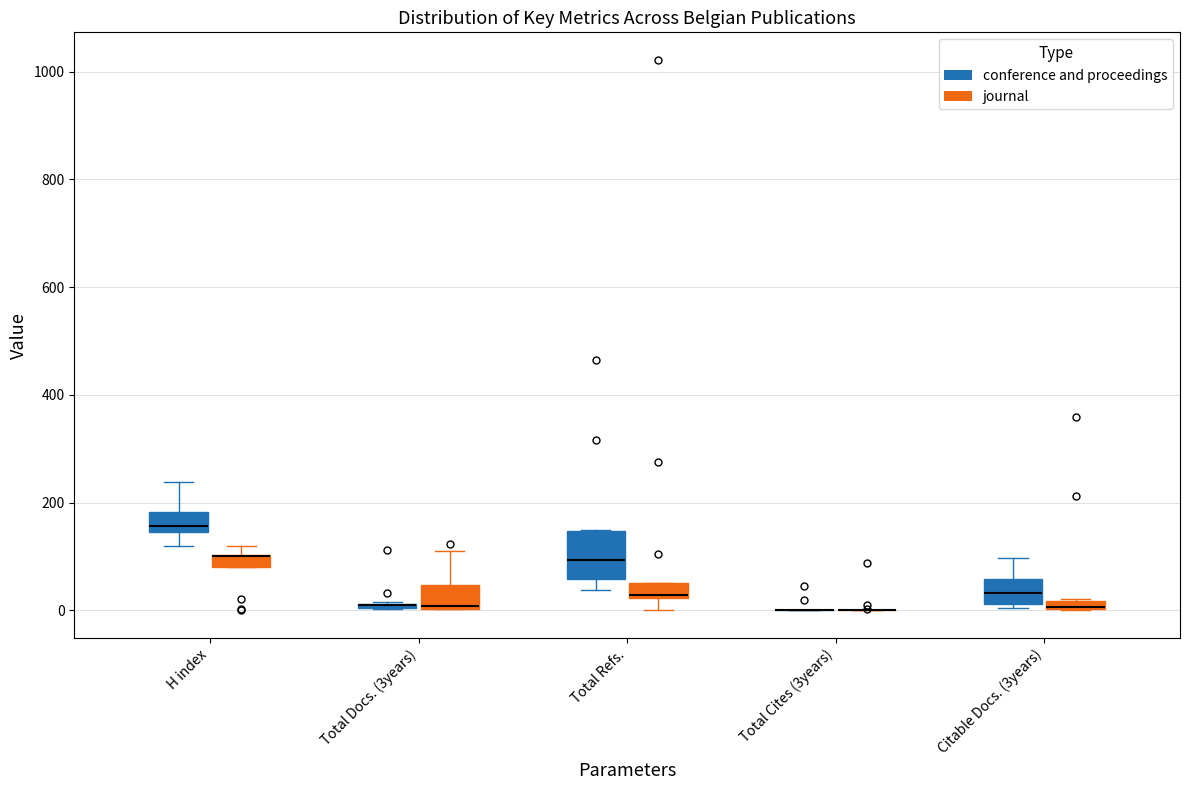

Comparing the boxes themselves (not the whiskers), which one is the tallest?

Total Refs. (conference and proceedings)